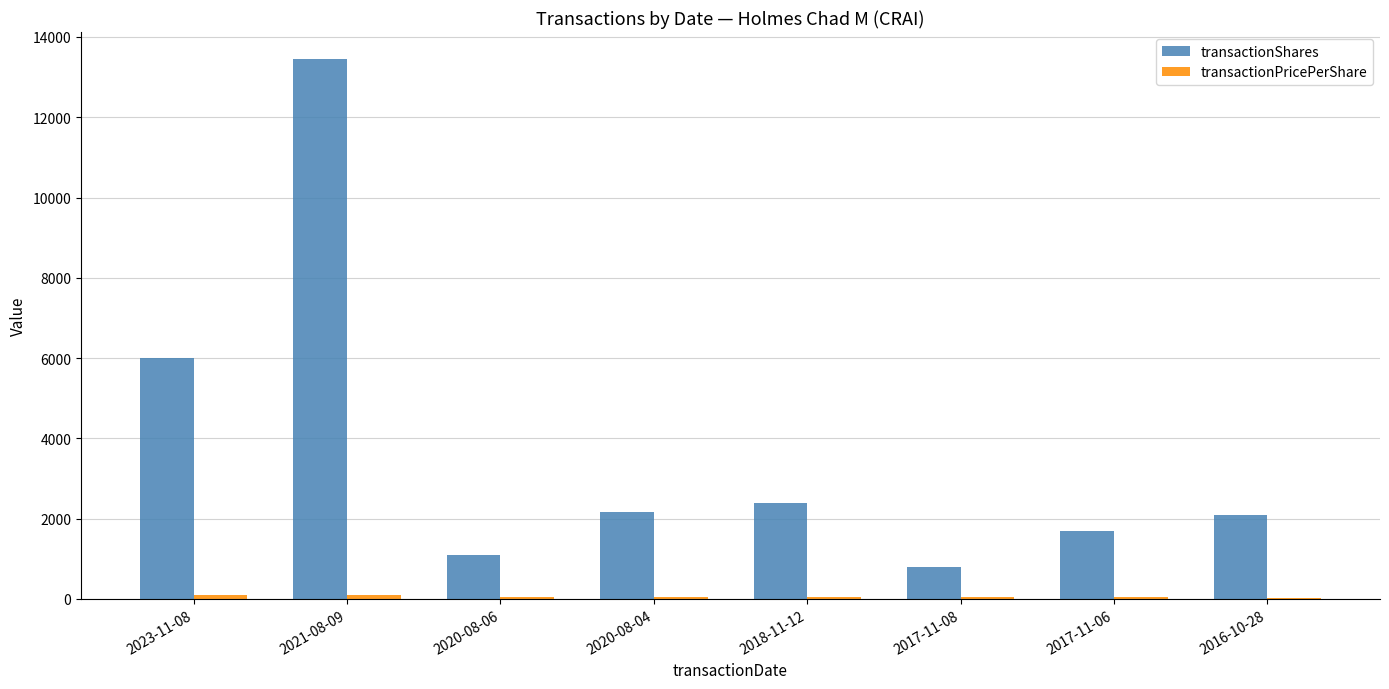

Where is transactionShares nearest to the value 7120?

2023-11-08